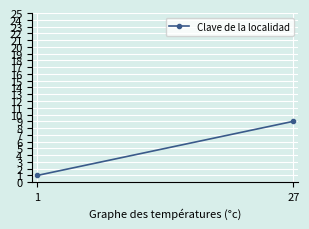

Rank the categories by value from lowest to highest.

1, 27